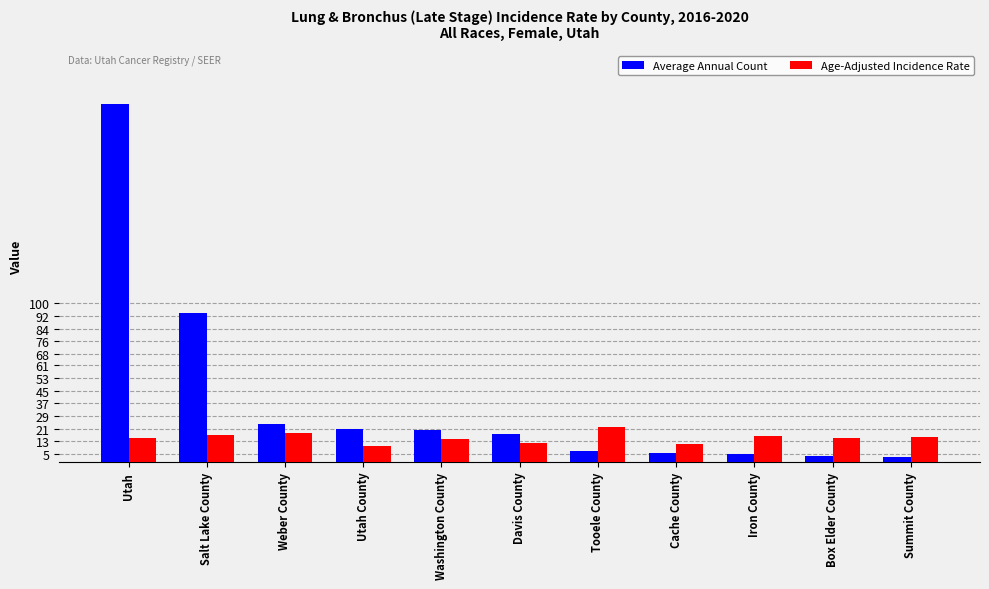

What is the total value across all series at Utah County?

30.9